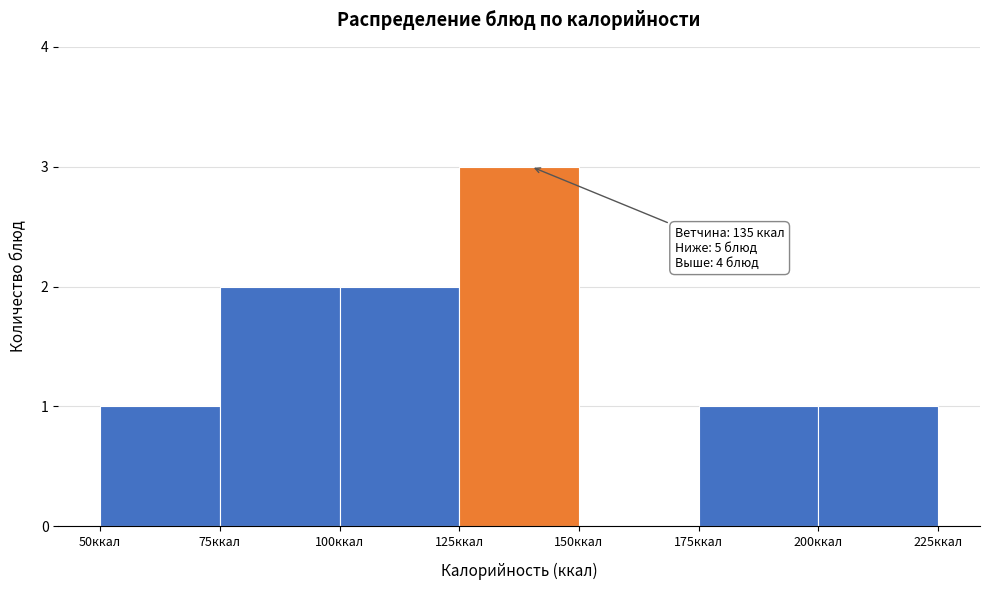

Which range on the x-axis has the tallest bar?

125 to 150